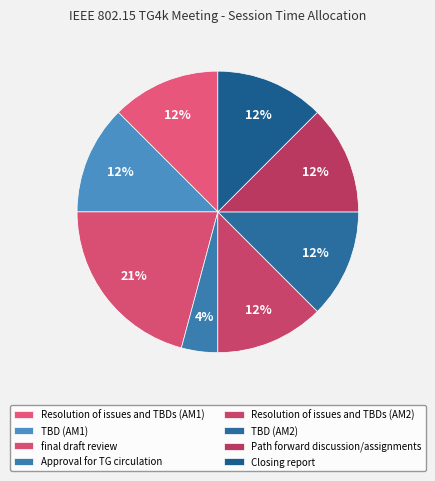

Rank the categories by value from highest to lowest.

final draft review, Resolution of issues and TBDs (AM1), TBD (AM1), Resolution of issues and TBDs (AM2), TBD (AM2), Path forward discussion/assignments, Closing report, Approval for TG circulation